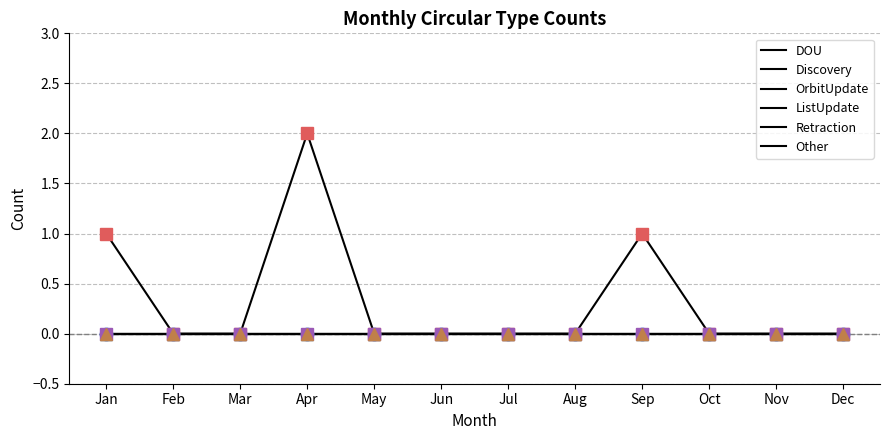

Reading left to right, what are all the values shown in this chart?

DOU: 1	0	0	2	0	0	0	0	1	0	0	0
Discovery: 0	0	0	0	0	0	0	0	0	0	0	0
OrbitUpdate: 0	0	0	0	0	0	0	0	0	0	0	0
ListUpdate: 0	0	0	0	0	0	0	0	0	0	0	0
Retraction: 0	0	0	0	0	0	0	0	0	0	0	0
Other: 0	0	0	0	0	0	0	0	0	0	0	0